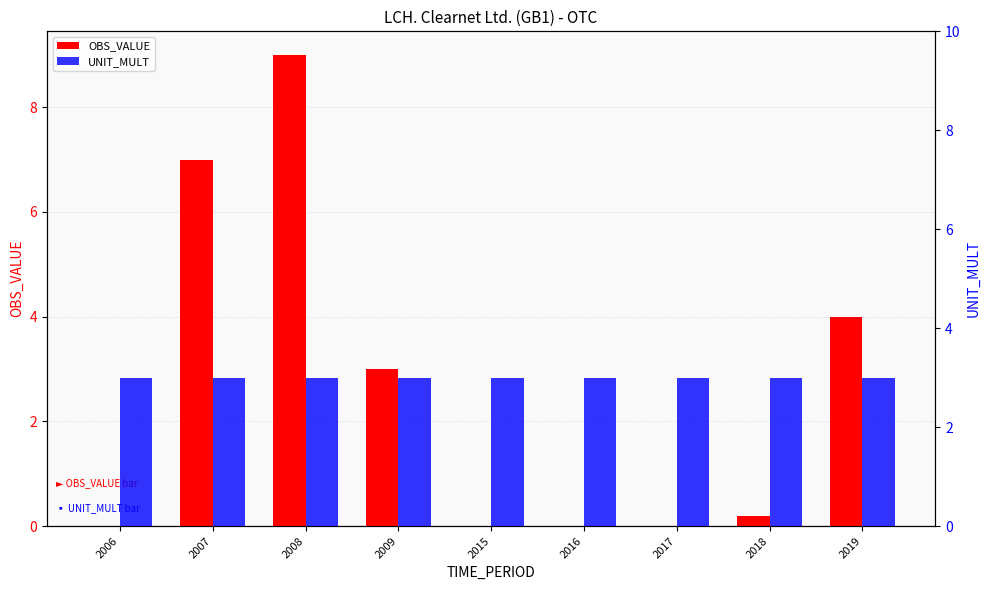

How many data points does each series have?

9